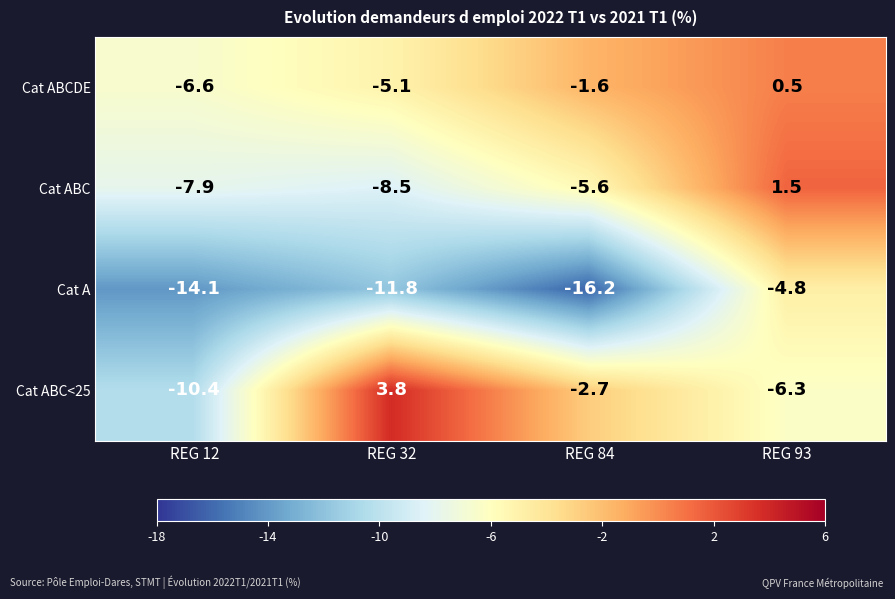

Where does the Cat A series first go above -11?

REG 93